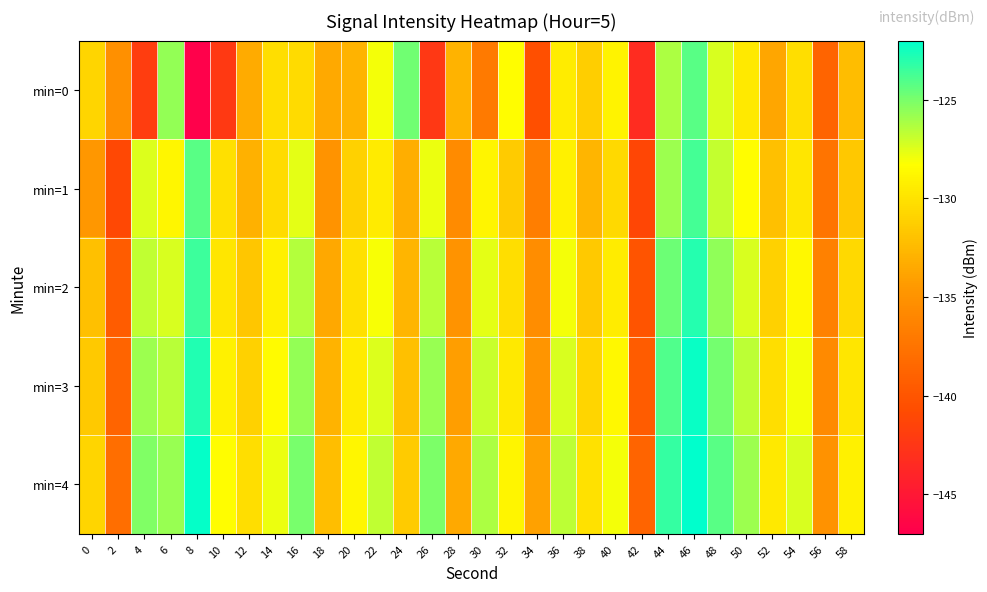

Which has a higher value, 38 or 20?

38